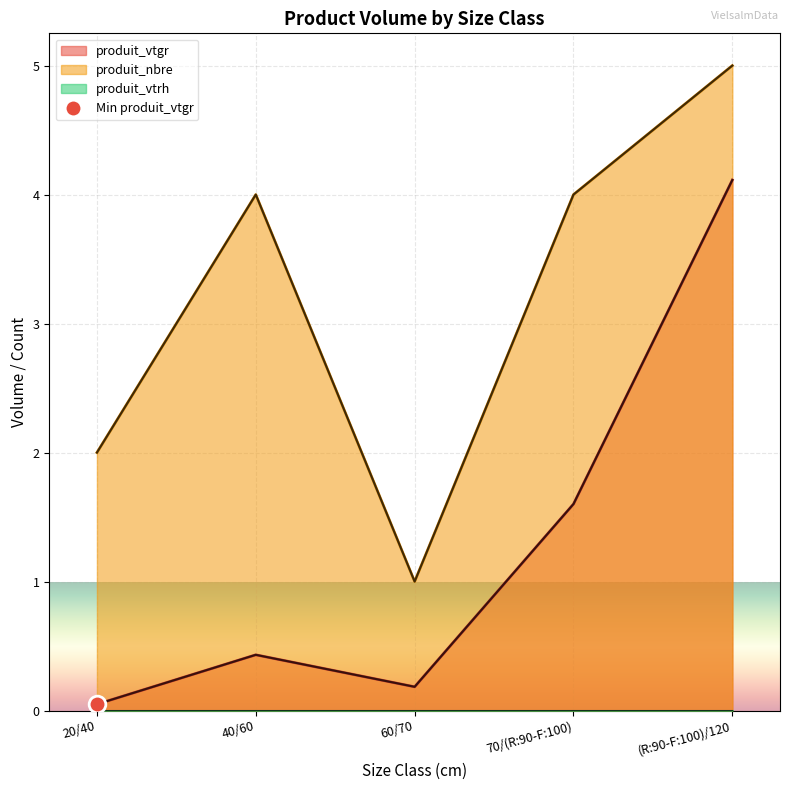

True or false: produit_vtgr and produit_nbre intersect in this chart.

False